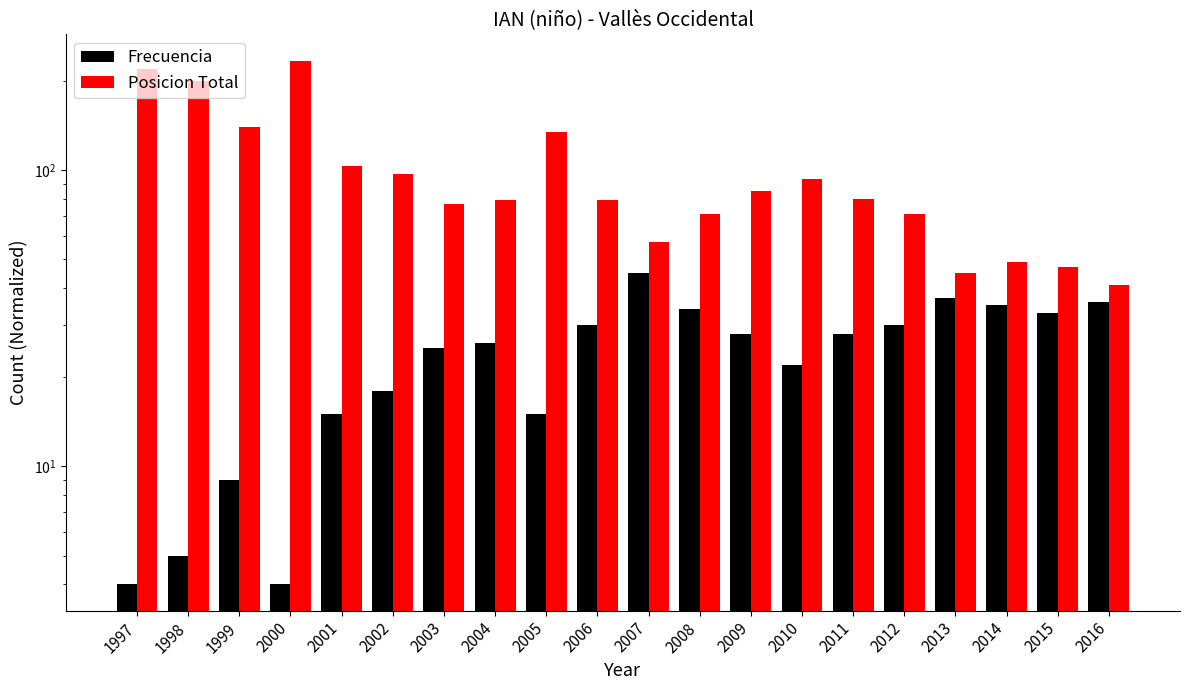

Is the value of Frecuencia at 2010 greater than the value of Posicion Total at 2000?

No